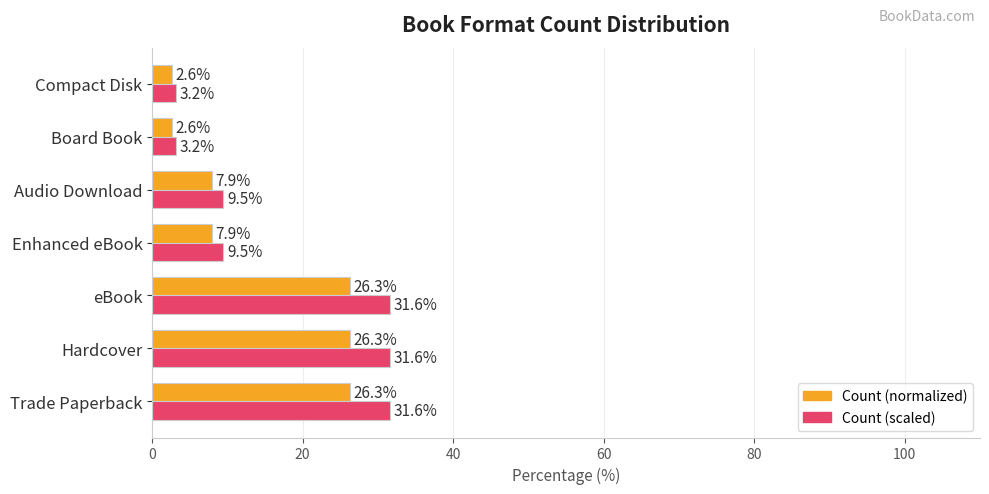

What is the greatest value displayed?

31.6